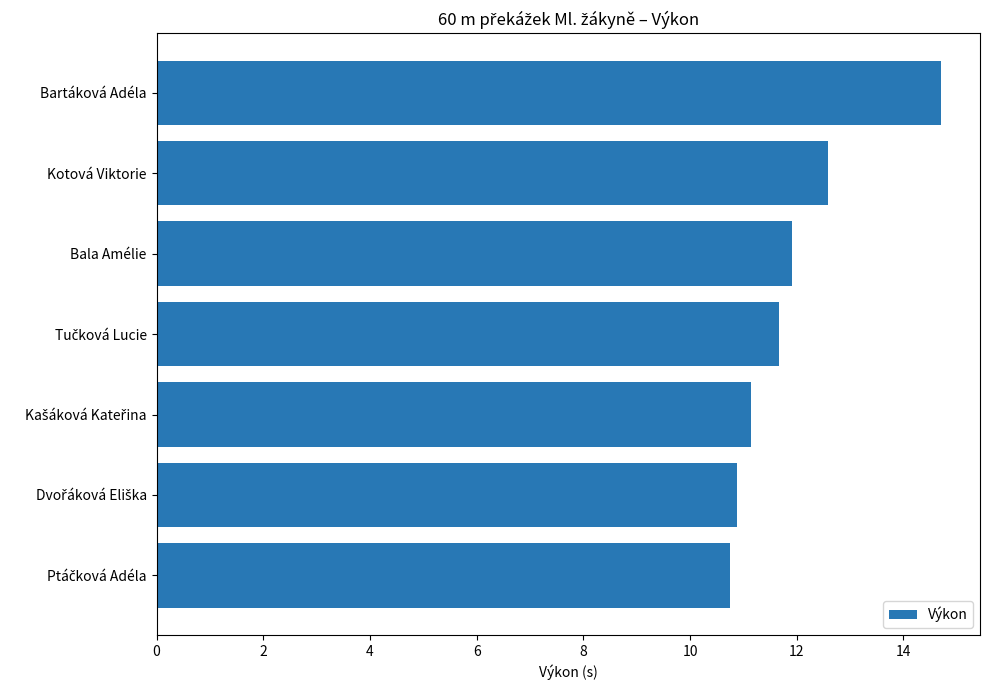

What is the smallest value displayed?

10.7